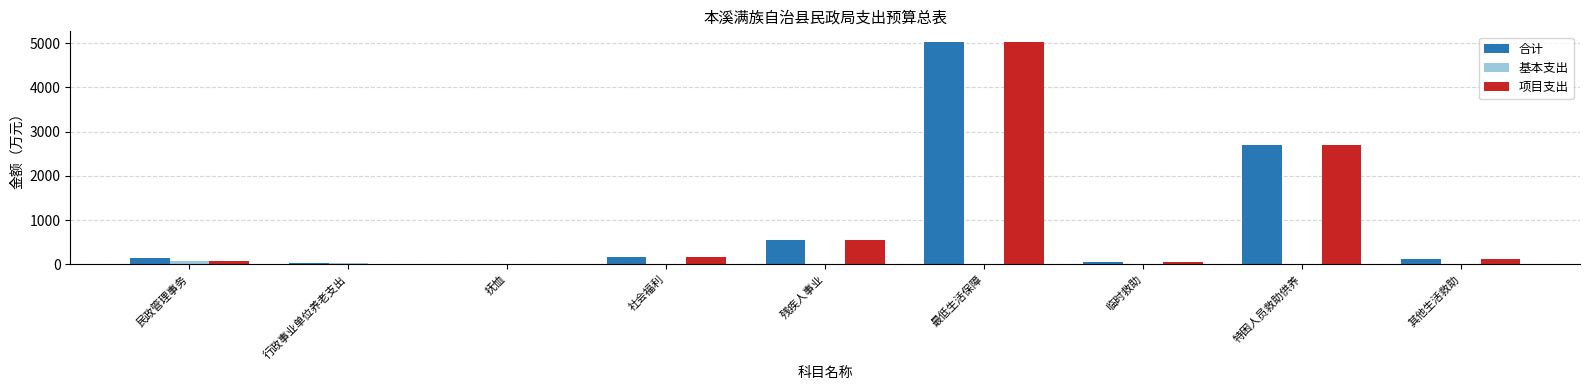

What is the average value of the 基本支出 series?

11.0